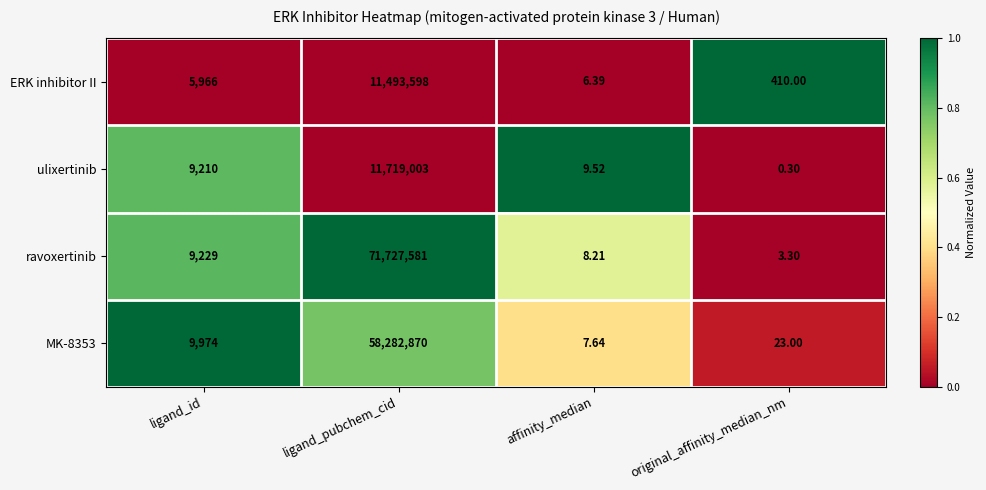

List the labels in order of ravoxertinib value, smallest first.

original_affinity_median_nm, affinity_median, ligand_id, ligand_pubchem_cid